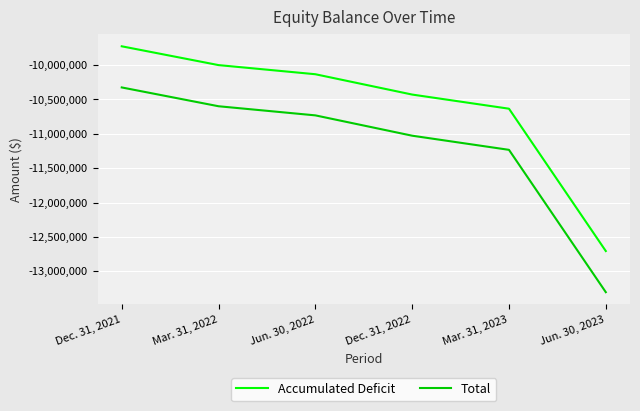

Does the chart have visible grid lines?

Yes